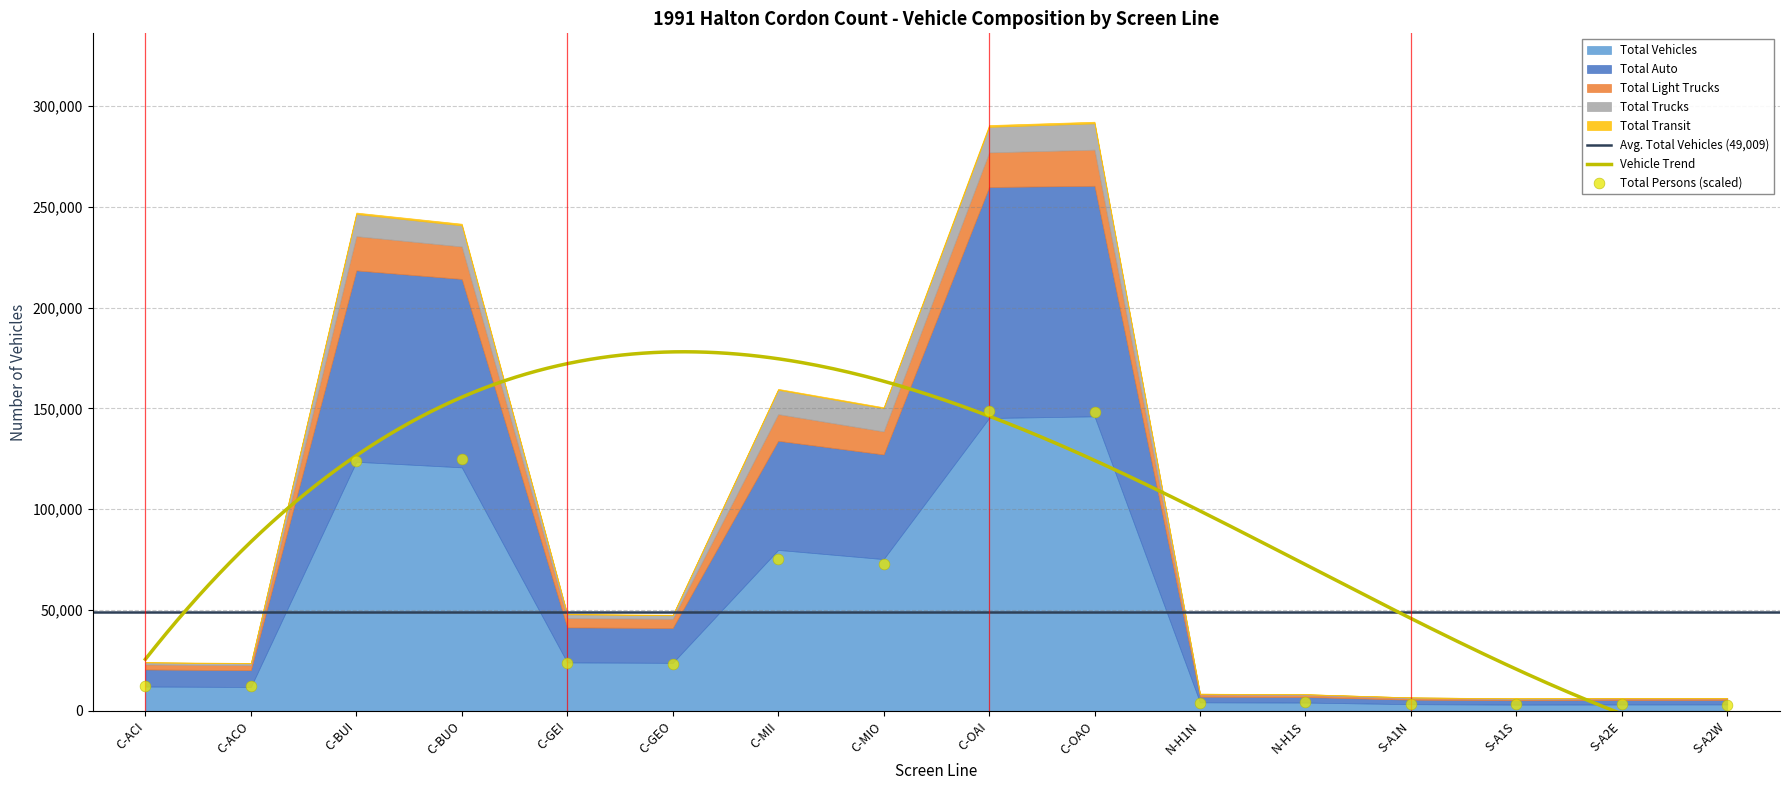

Which series reaches the maximum Y coordinate?

Total Vehicles